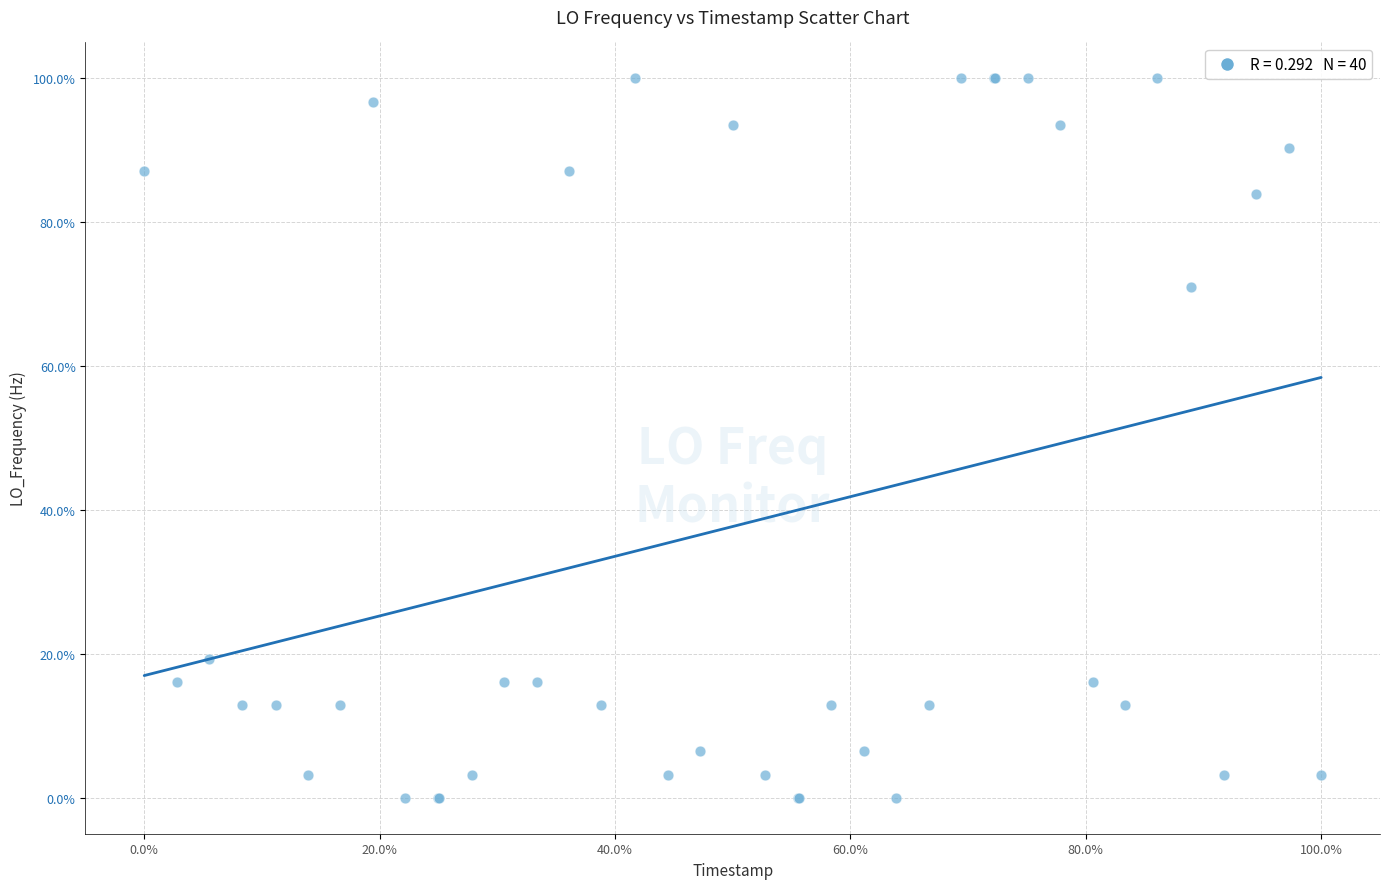

What Y value in the scatter plot is closest to 50?

71.0